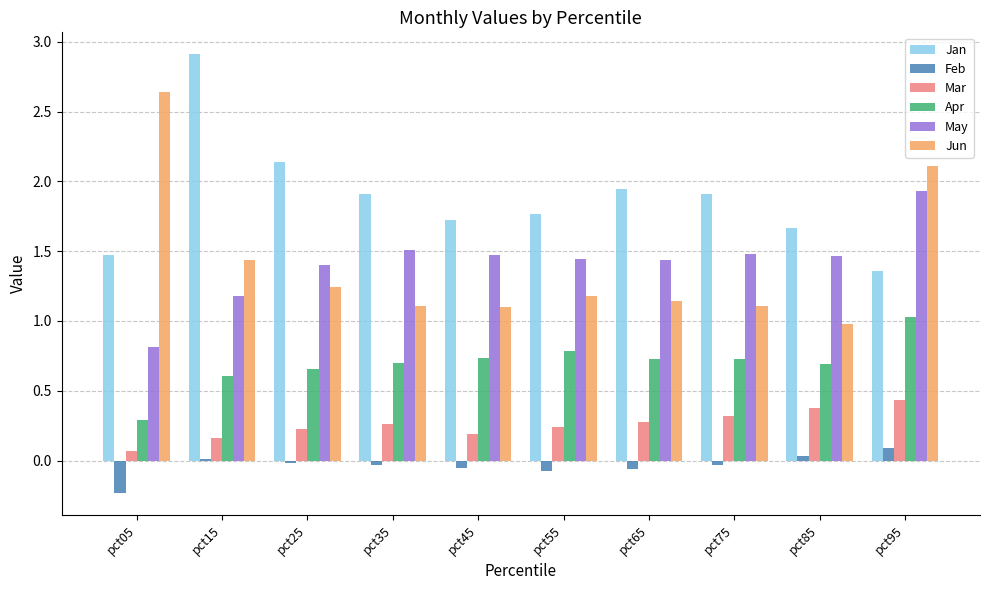

Which series has the widest spread of values?

Jun